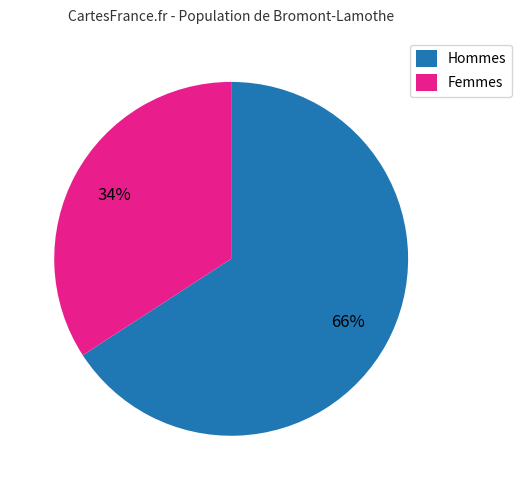

Combined, do Femmes and Hommes account for over 50%?

Yes